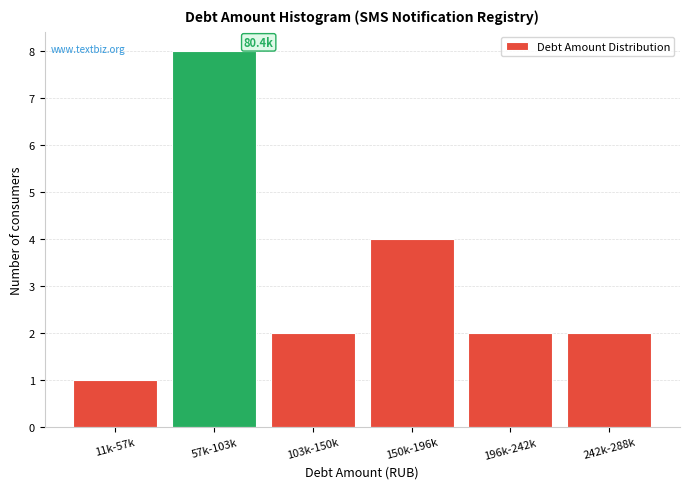

Reading left to right, transcribe all the data shown in this chart.

11k-57k=1	57k-103k=8	103k-150k=2	150k-196k=4	196k-242k=2	242k-288k=2